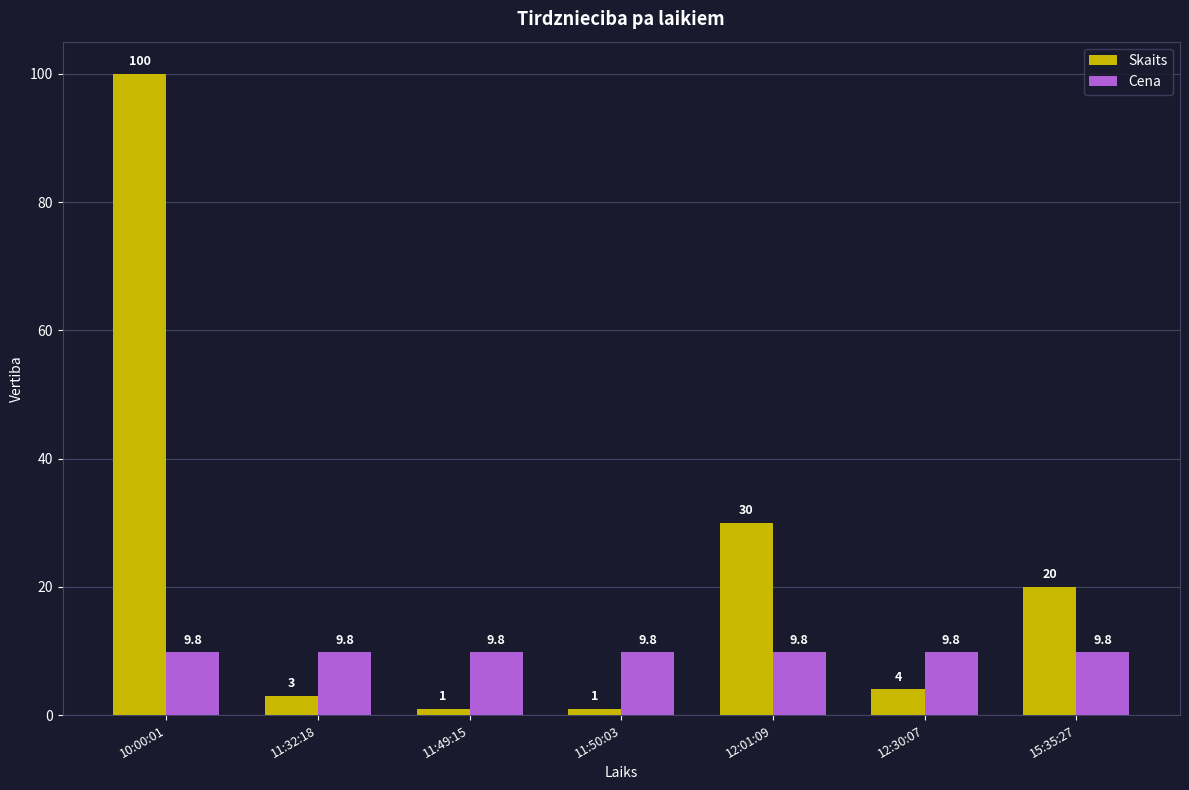

Which series has the widest spread of values?

Skaits